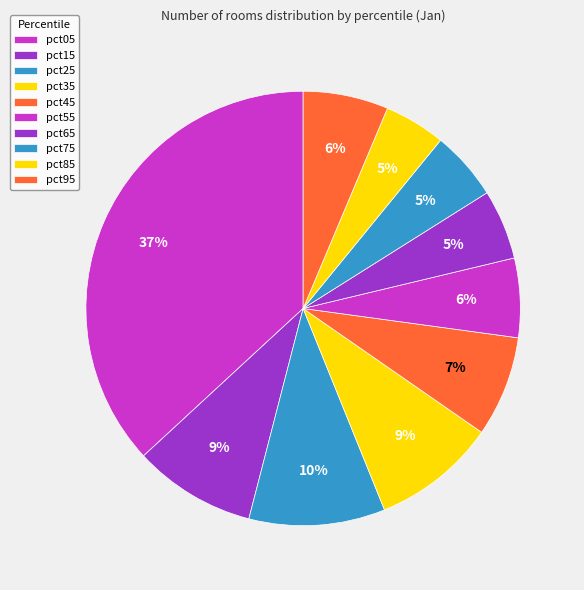

The pct95 slice represents 6% of the pie. True or false?

True